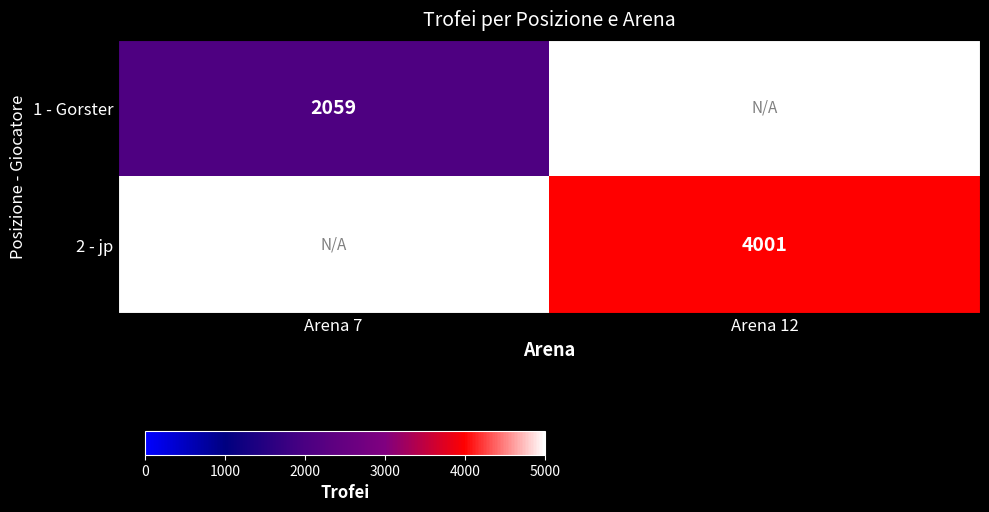

Is the value of 2 - jp at Arena 12 greater than the value of 1 - Gorster at Arena 7?

Yes